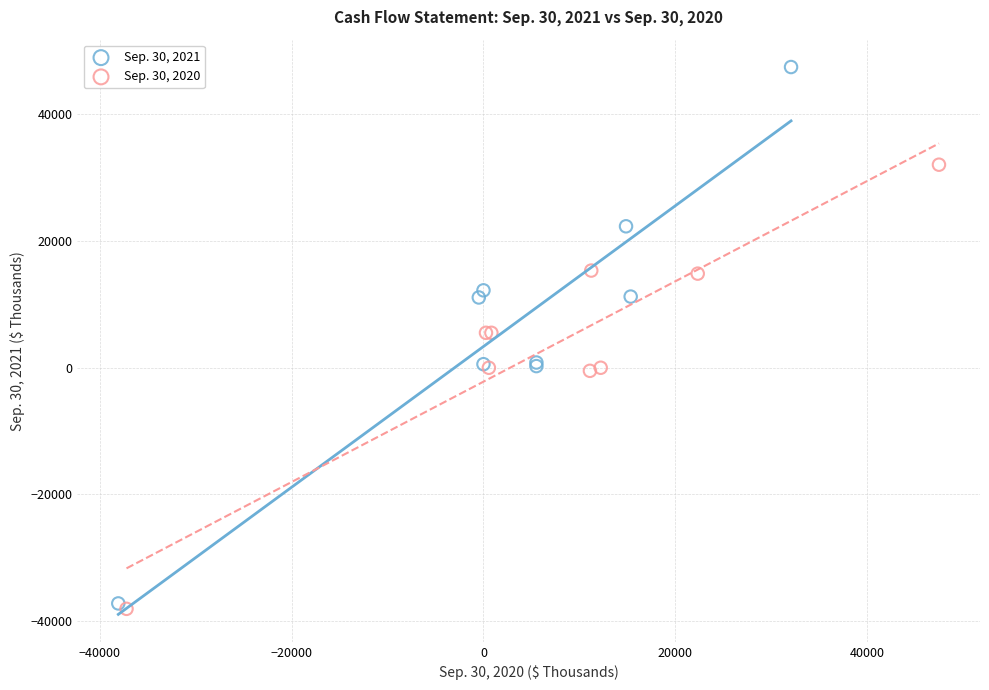

Which series has the widest spread of Y values?

Sep. 30, 2021